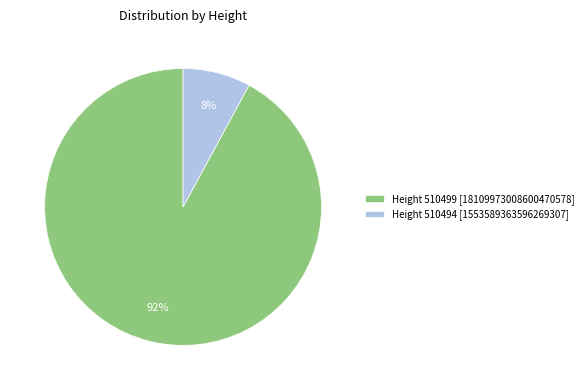

Is it true that Height 510499 [18109973008600470578] is 99% of the pie?

False